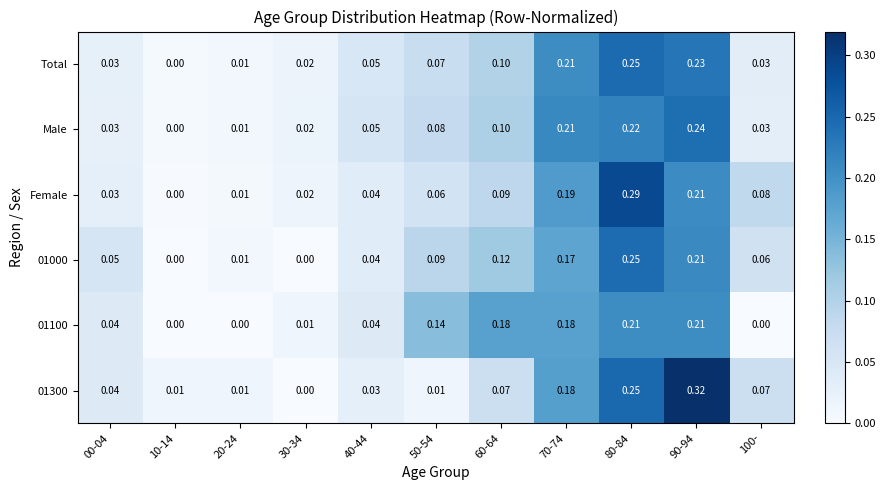

Which series changed the most between 70-74 and 80-84?

Female